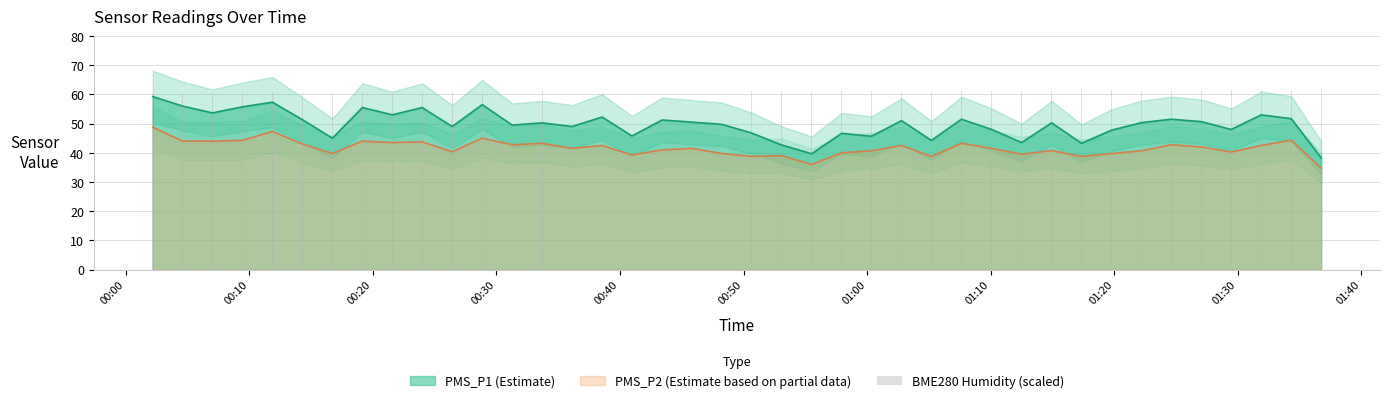

What position from the left is 01:30?

10